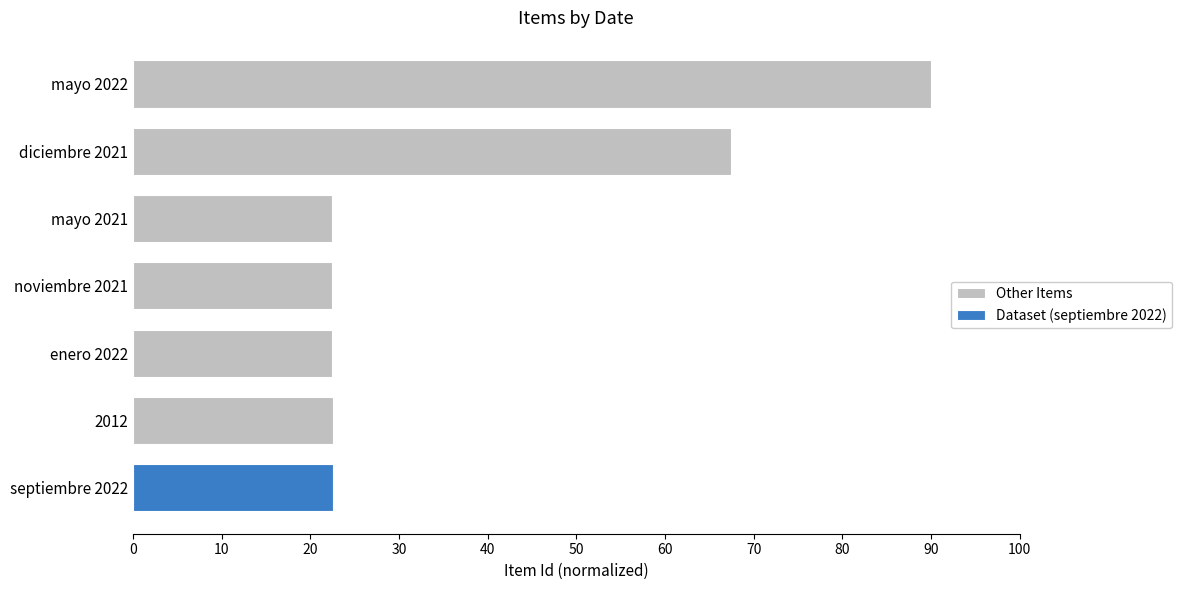

What is the difference between the maximum and second lowest values in the Other Items series?

67.5